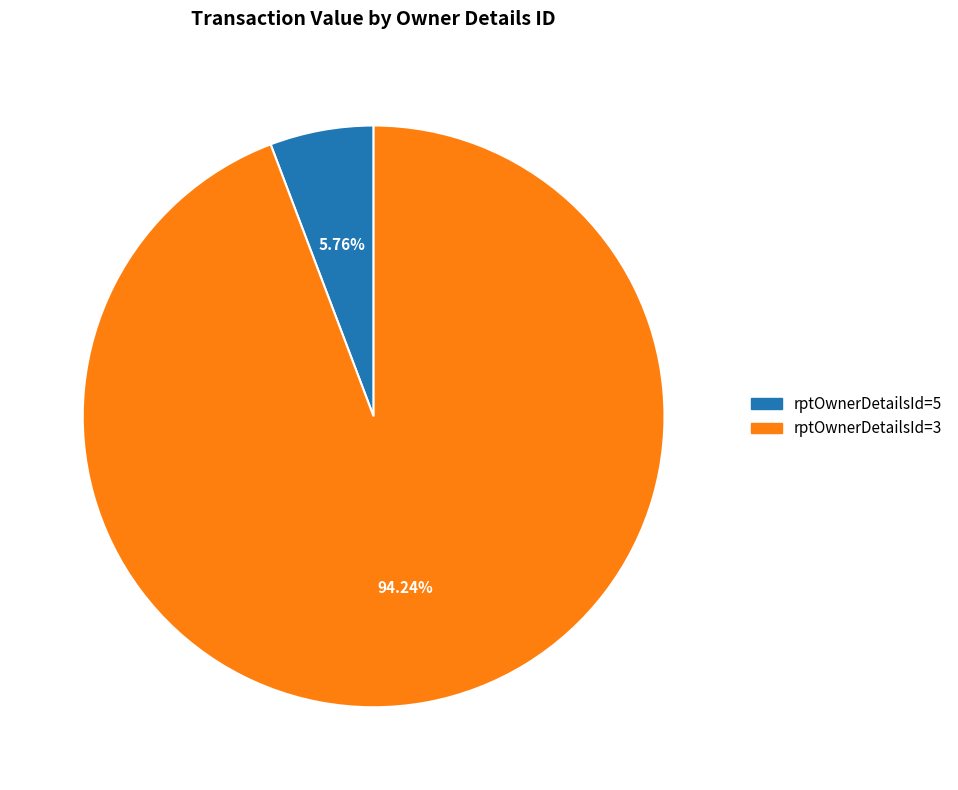

Combined, do rptOwnerDetailsId=3 and rptOwnerDetailsId=5 account for over 50%?

Yes